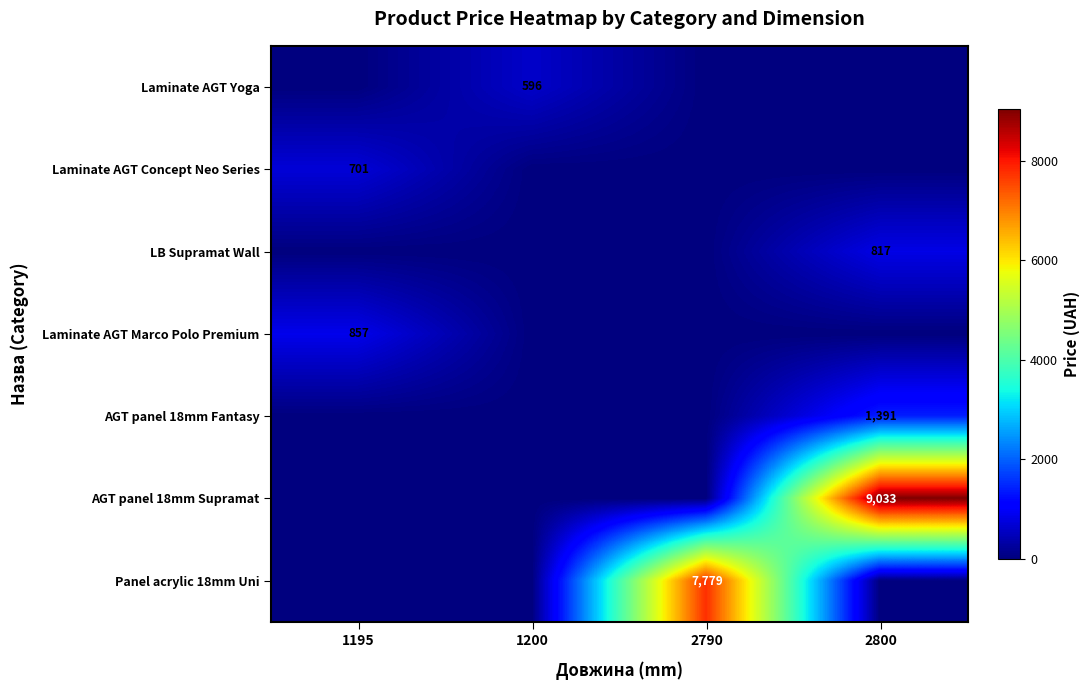

At which category is the sum across all series the highest?

2800